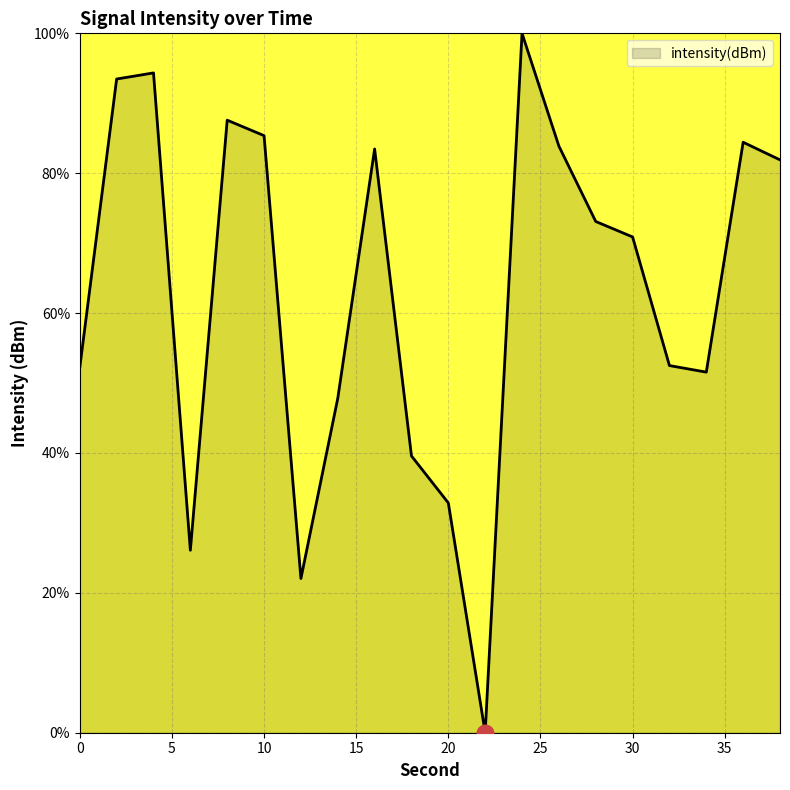

What is the difference between the maximum and minimum values?

100.0